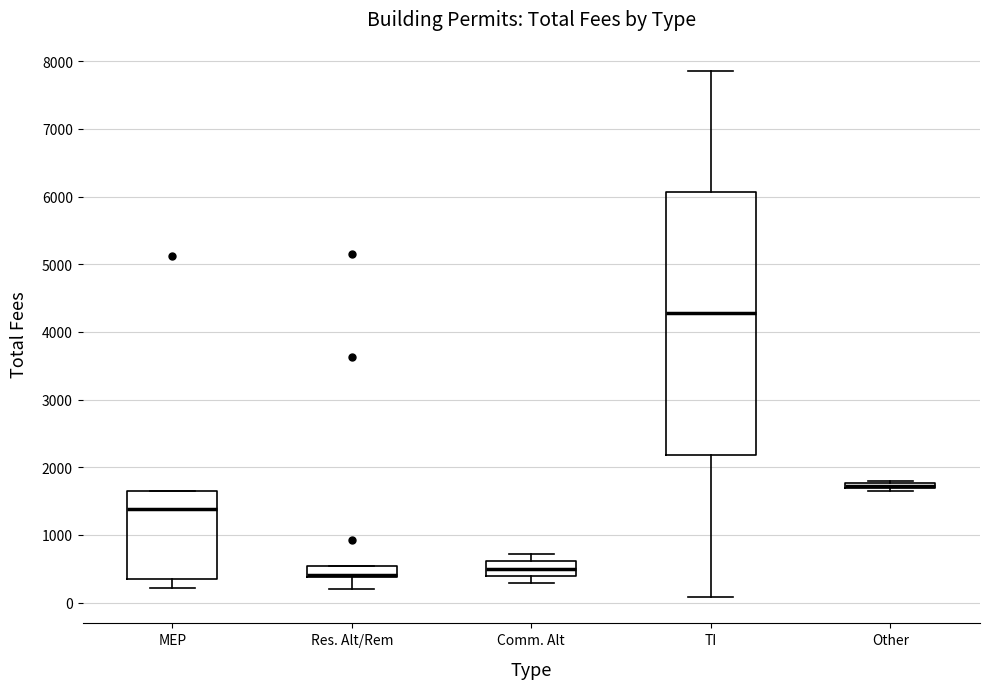

Where does the median line of the box for Comm. Alt sit on the y-axis? The values are not printed on the chart, so give them approximately, as read against the axis.

500